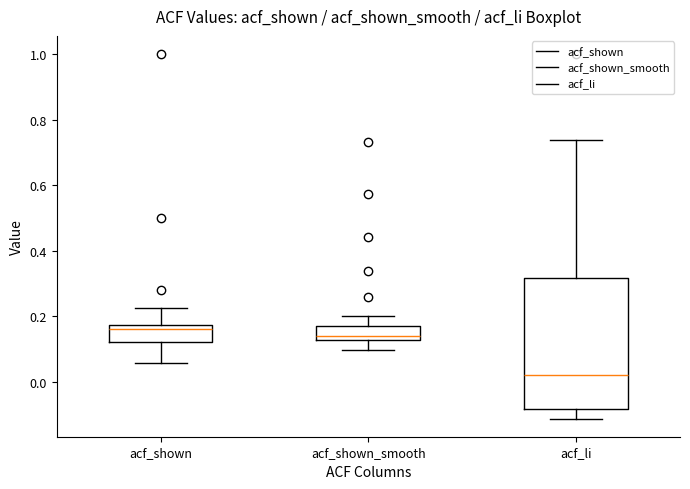

Reading left to right, transcribe this box plot: for each box, give where its median line is, the range the box spans, and where its two whiskers end, as read against the y-axis. The values are not printed on the chart, so give them approximately, as read against the axis.

acf_shown: median 0.16, box 0.12 to 0.18, whiskers 0.06 to 0.22
acf_shown_smooth: median 0.14, box 0.12 to 0.18, whiskers 0.10 to 0.20
acf_li: median 0.02, box -0.08 to 0.32, whiskers -0.12 to 0.74